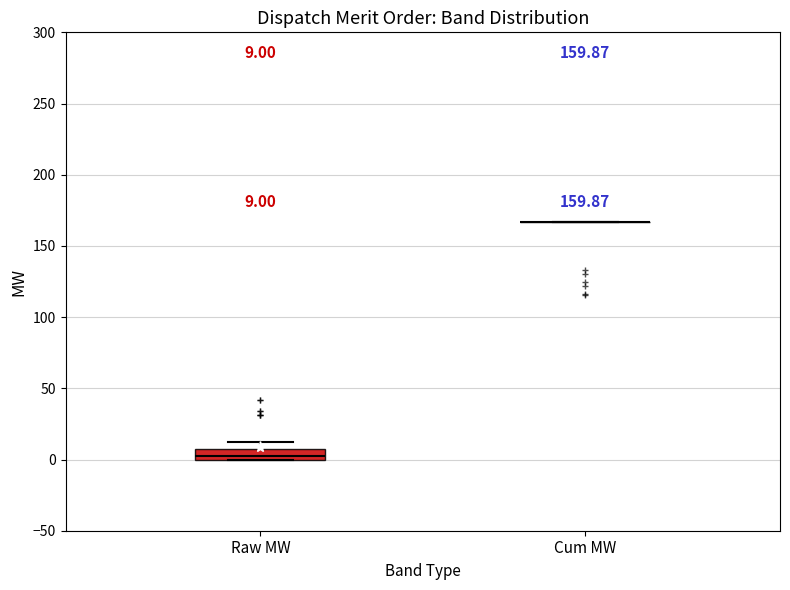

Which box is the tallest, from its lower edge to its upper edge?

Raw MW